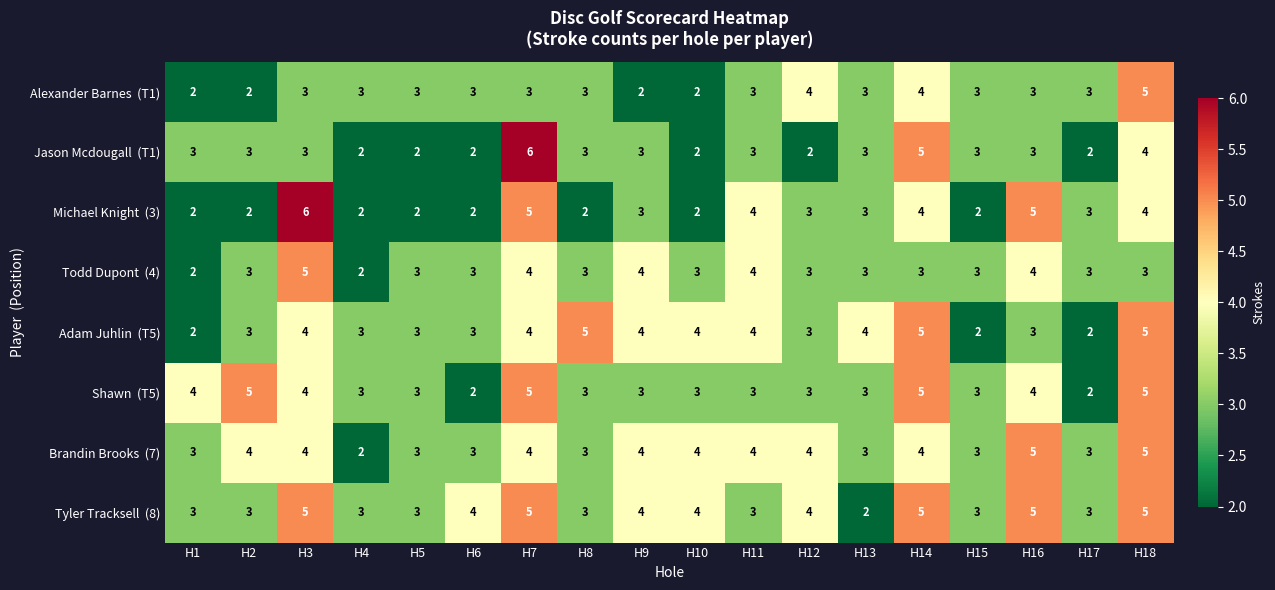

How many data points does each series have?

18